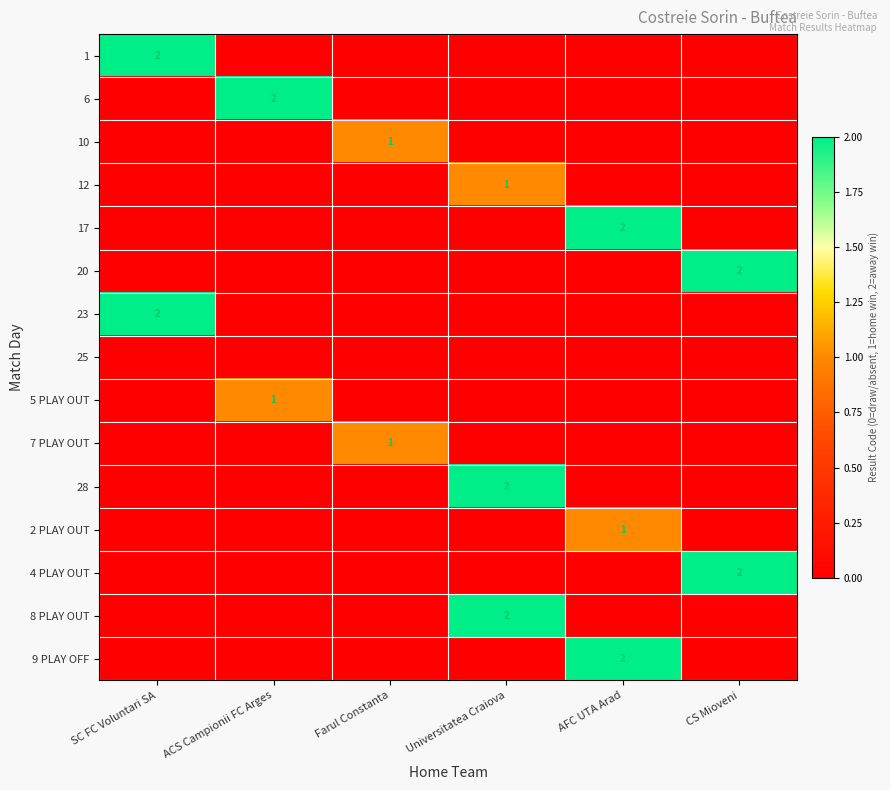

Count the number of data series in this chart.

15